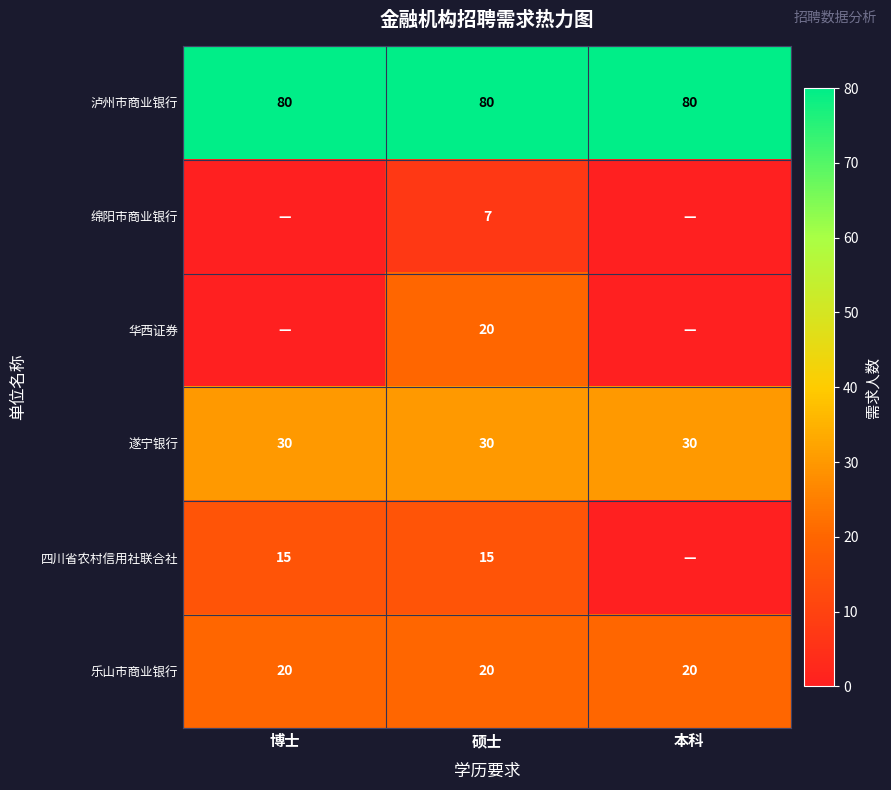

What is the minimum value for 乐山市商业银行?

20